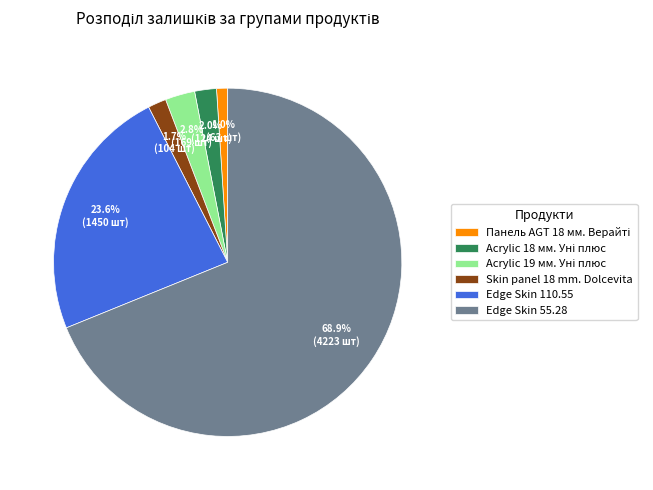

What is the largest slice in the pie chart?

Edge Skin 55.28